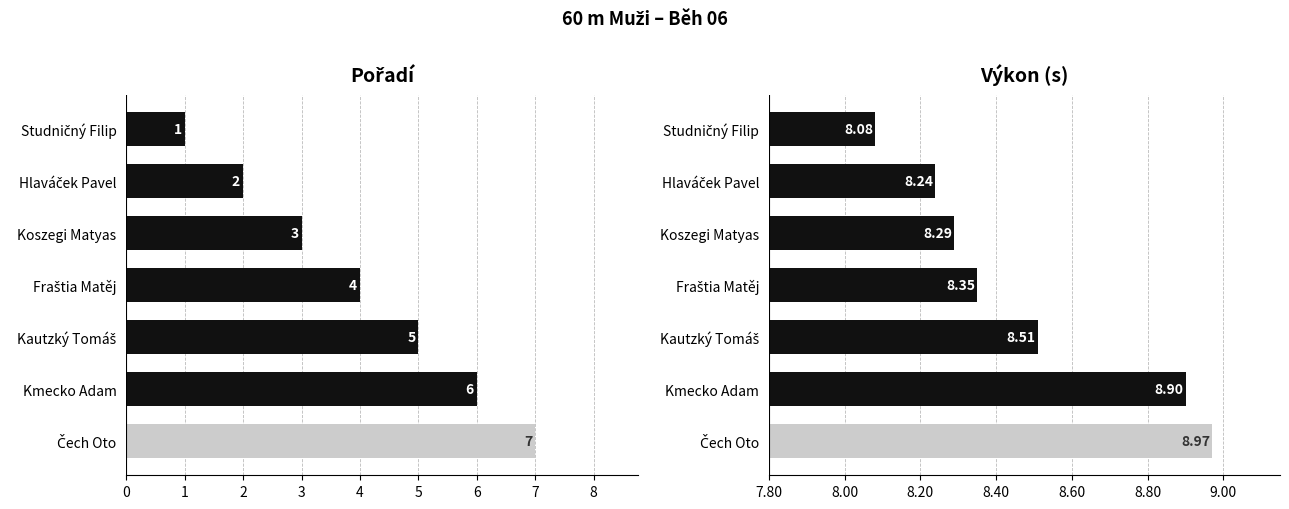

True or false: Výkon has a value of 11.9 at Fraštia Matěj.

False